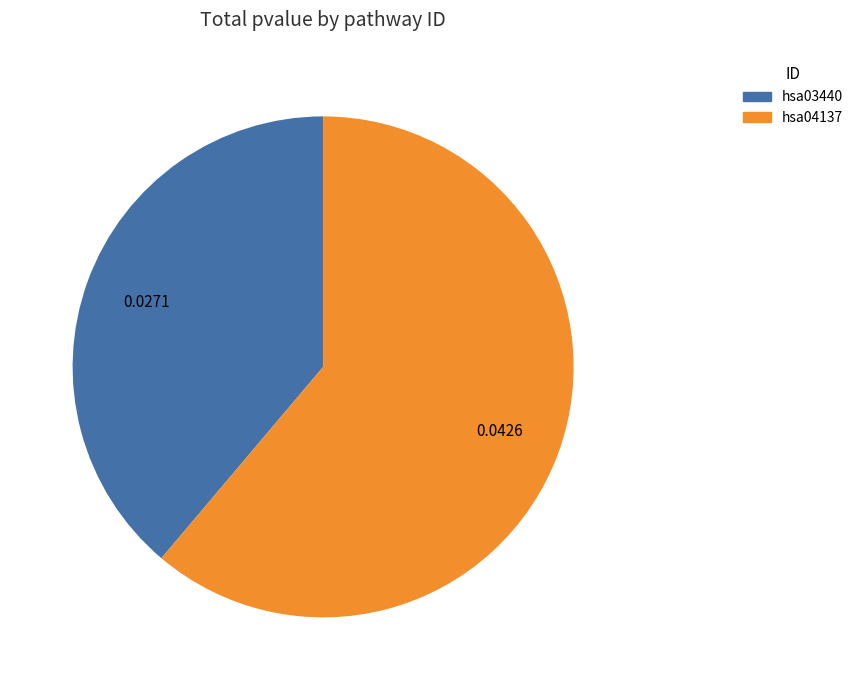

Which category accounts for the majority?

hsa04137